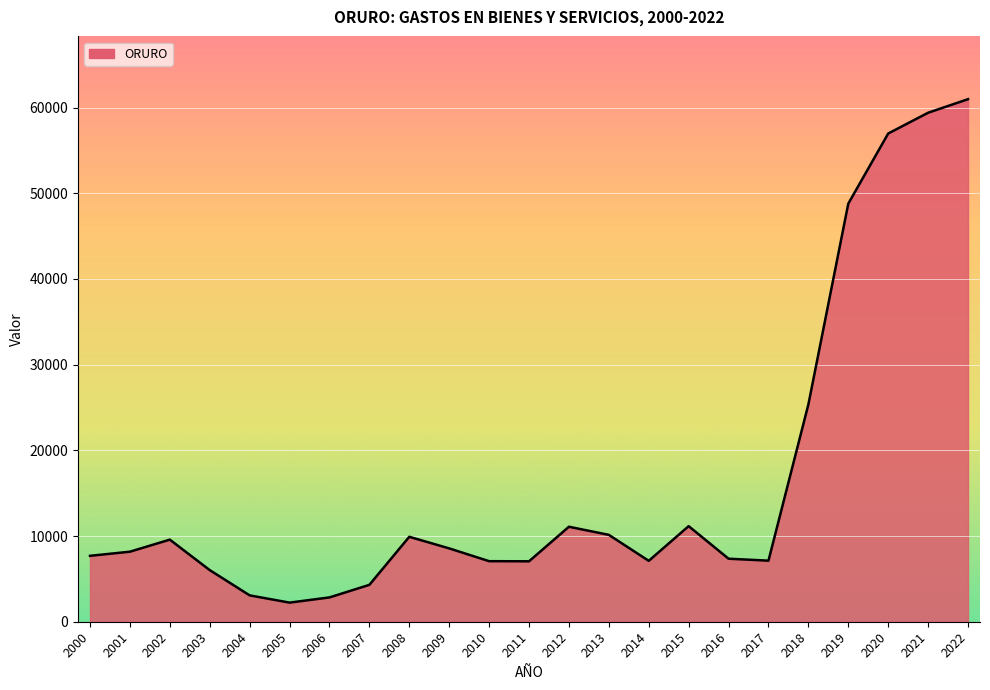

Which category has the highest value across all series?

2022